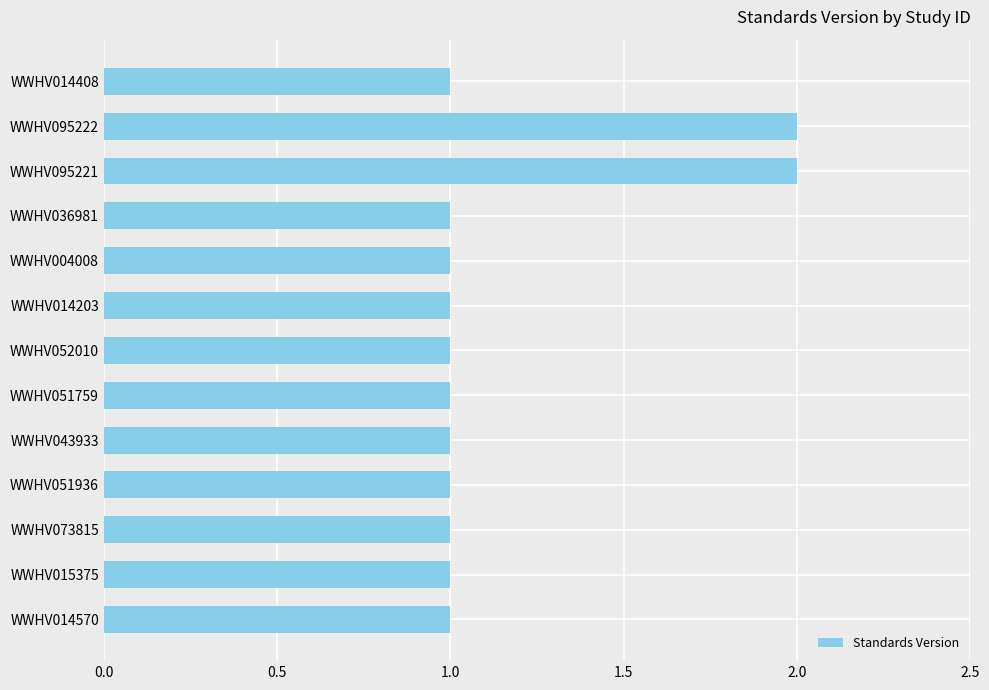

True or false: the data shows 1 at WWHV095221.

False